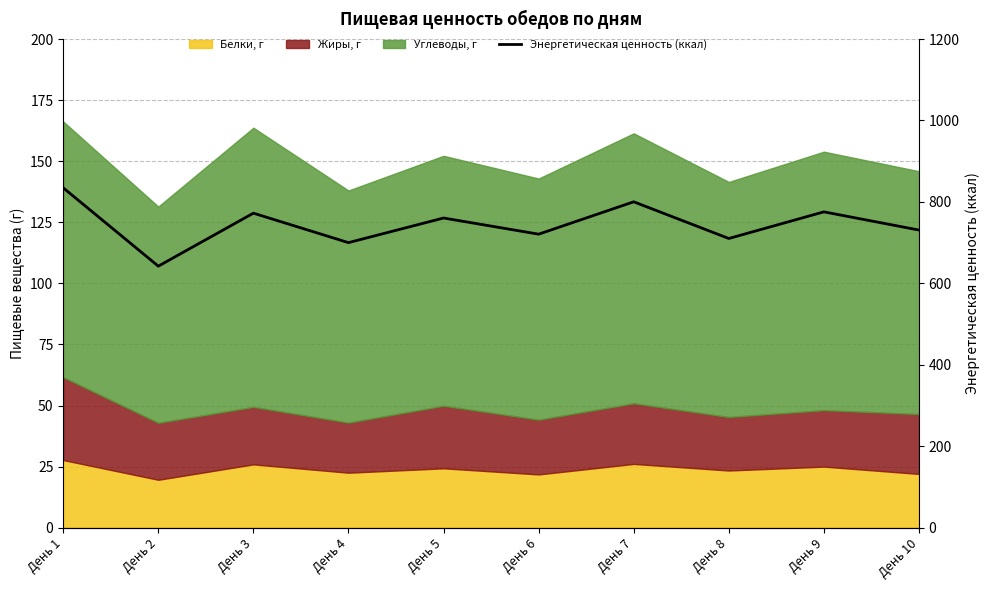

How many interior local peaks (higher than both neighbors) does the data have?

4